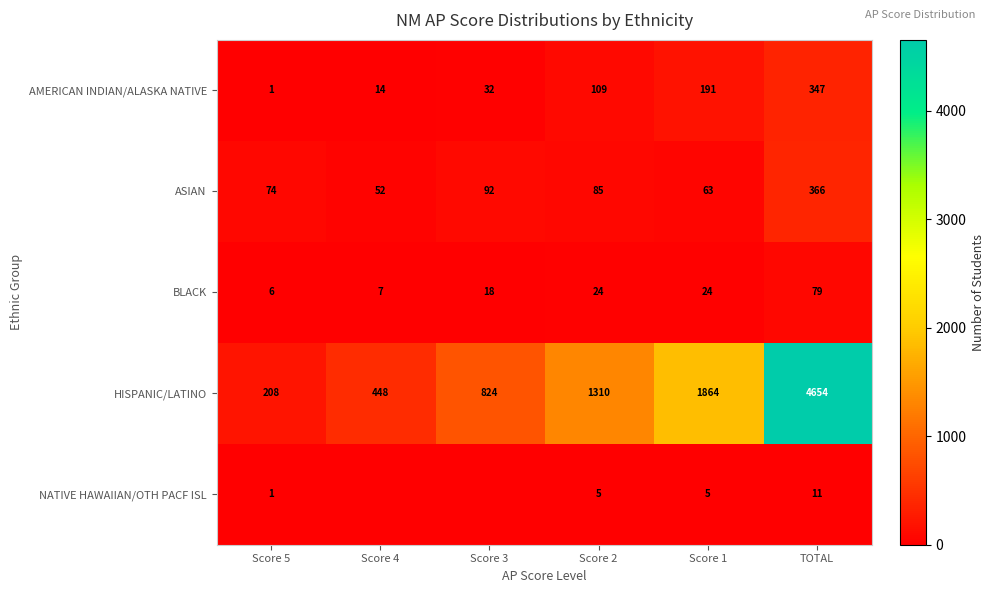

What is the total value across all series at Score 1?

2147